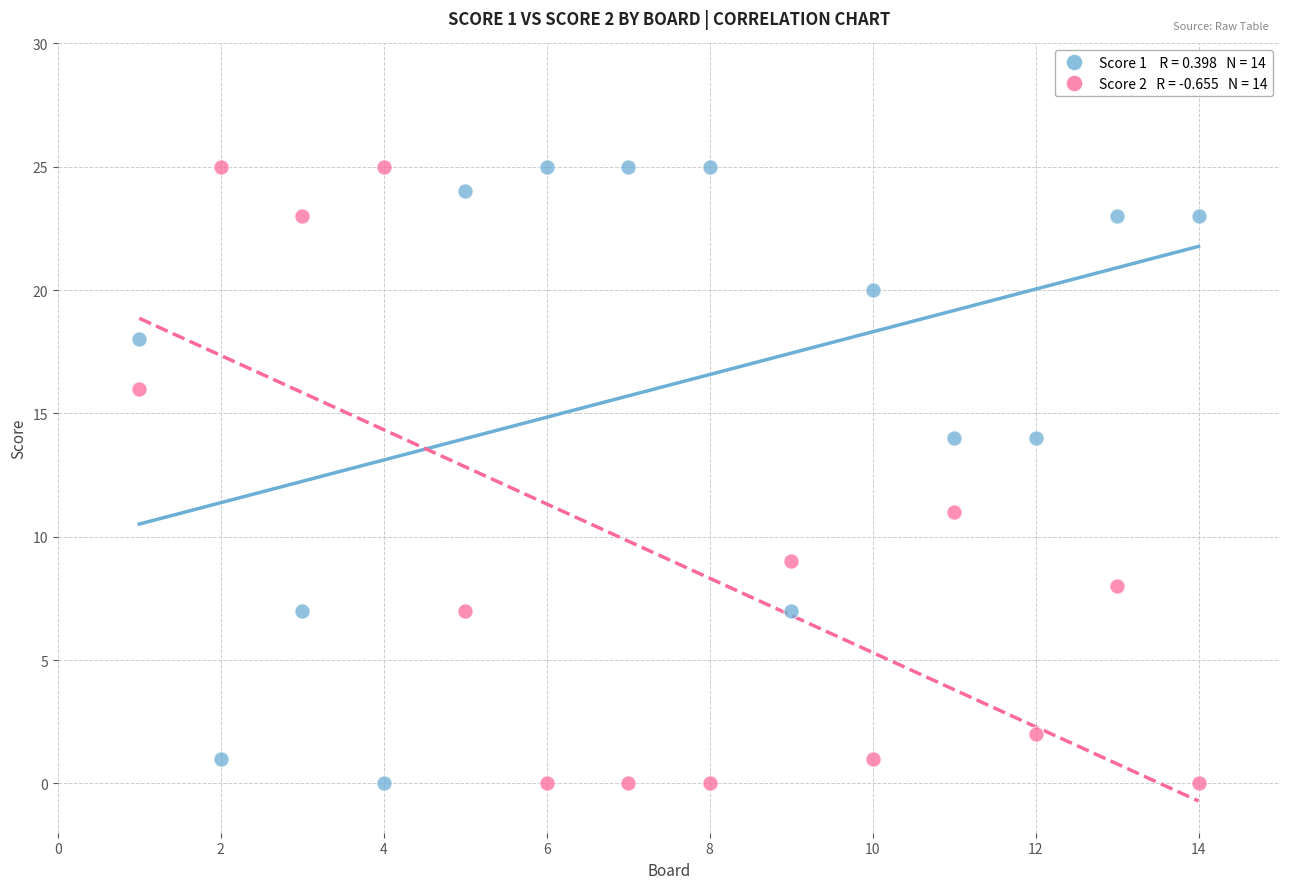

Across all data points, what is the range of X values (max minus min)?

13